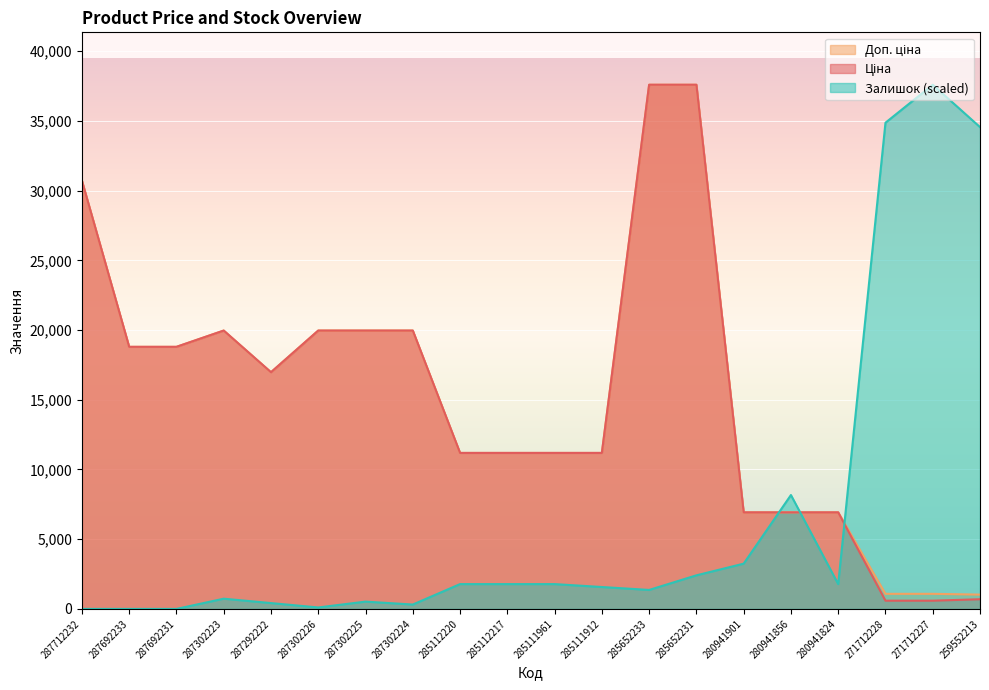

Which series has the widest spread of values?

Залишок